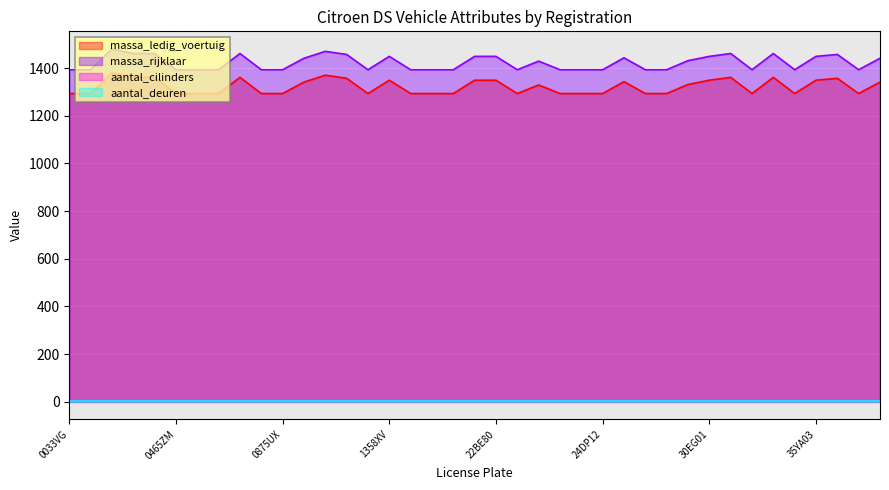

Where is massa_rijklaar nearest to the value 1436?

08DNDD